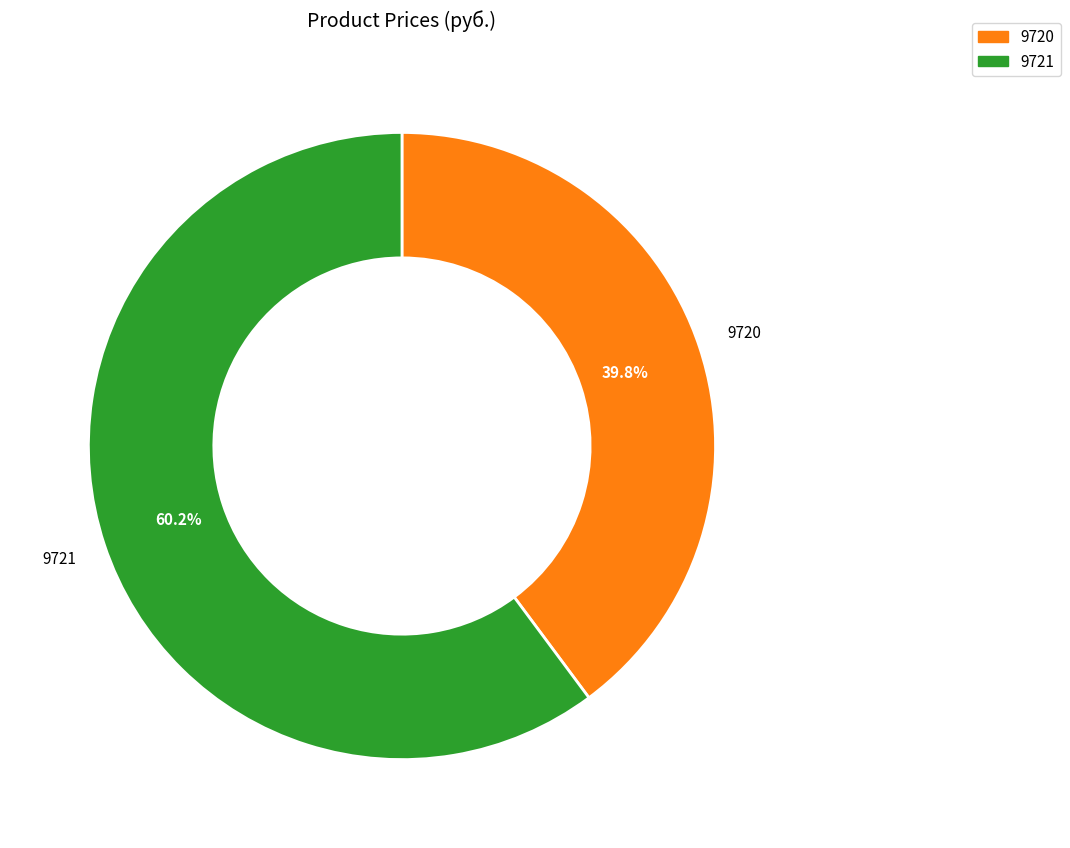

To the nearest percent, what is the combined percentage of 9720 and 9721?

100%